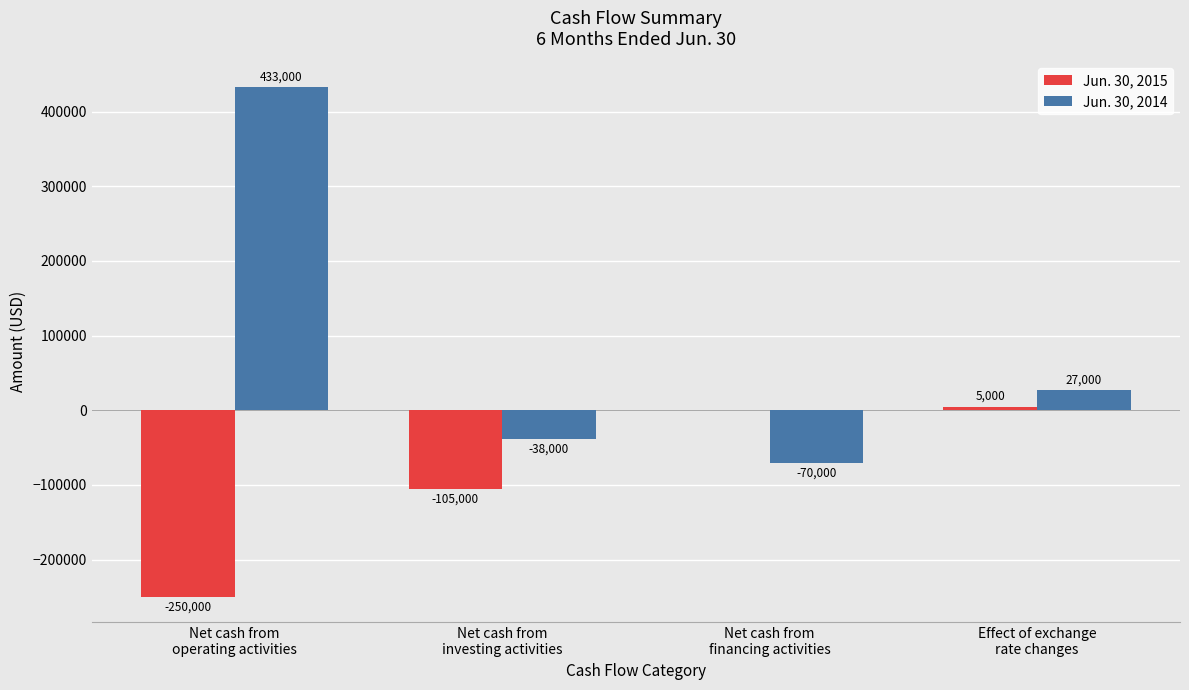

The Jun. 30, 2014 series shows 27000 at Effect of exchange
rate changes. True or false?

True